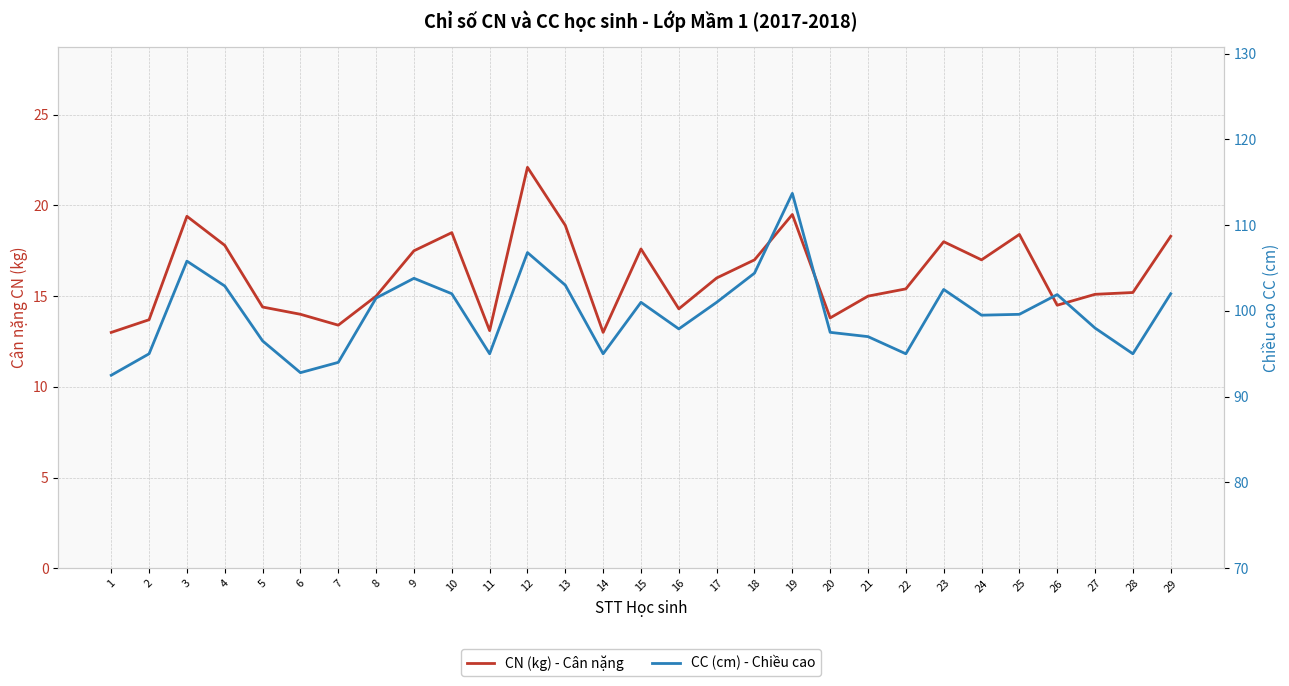

What is the lowest value of the CC (cm) - Chiều cao series?

92.5